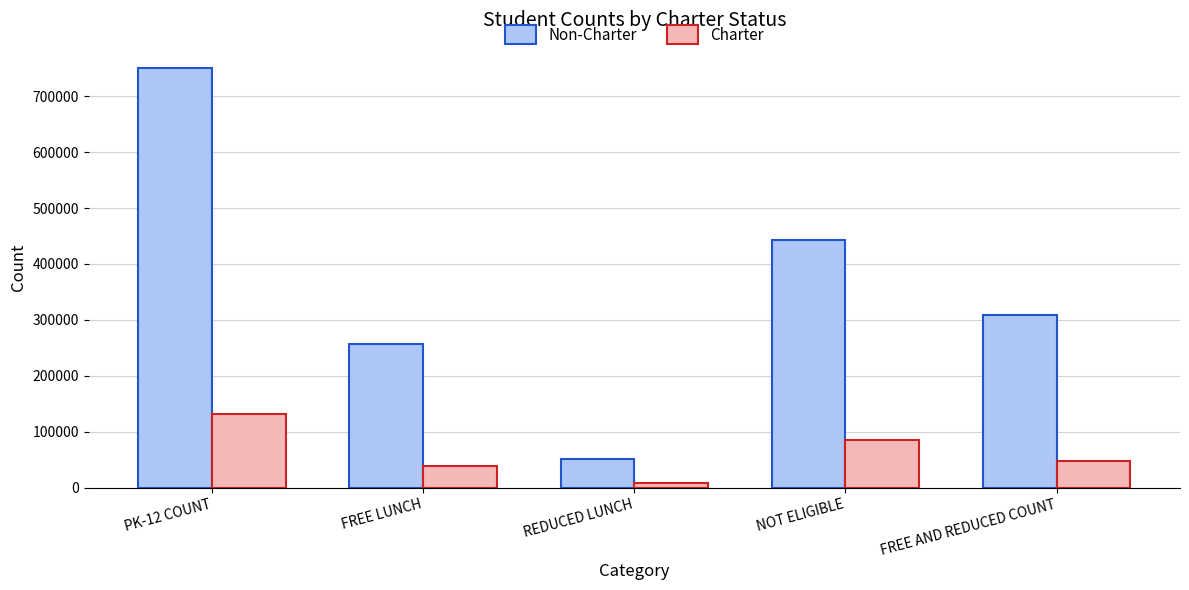

What is the total value across all series at FREE AND REDUCED COUNT?

354991